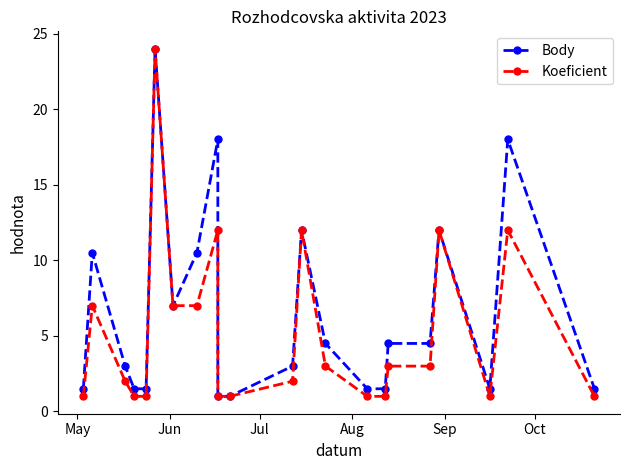

What is the sum of all Koeficient values?

115.0